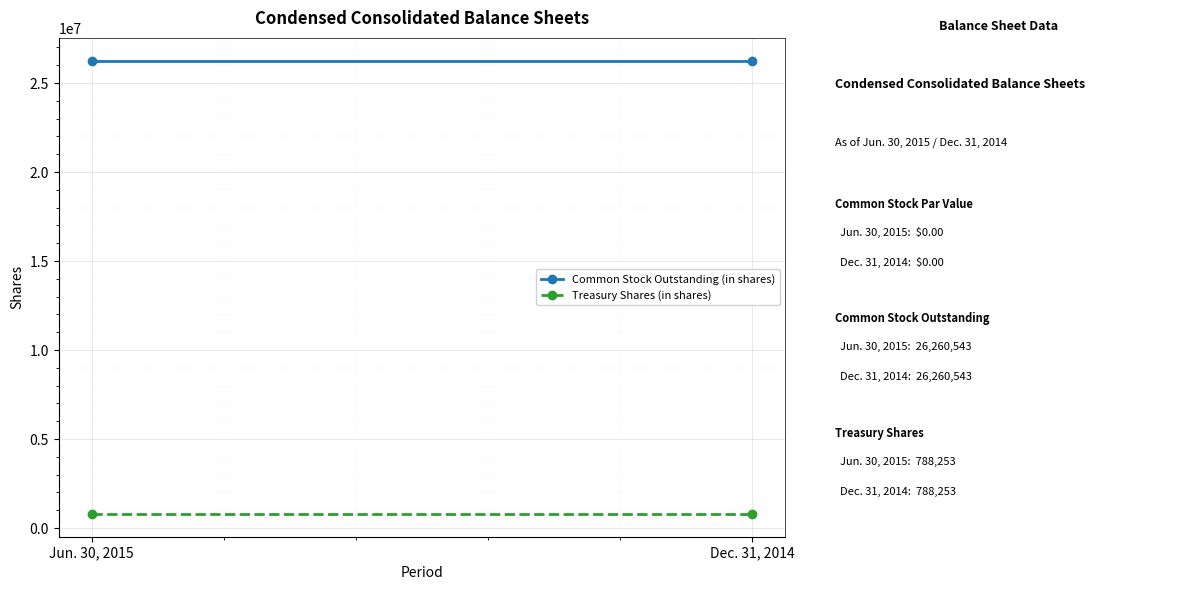

How many lines are shown in the chart?

2